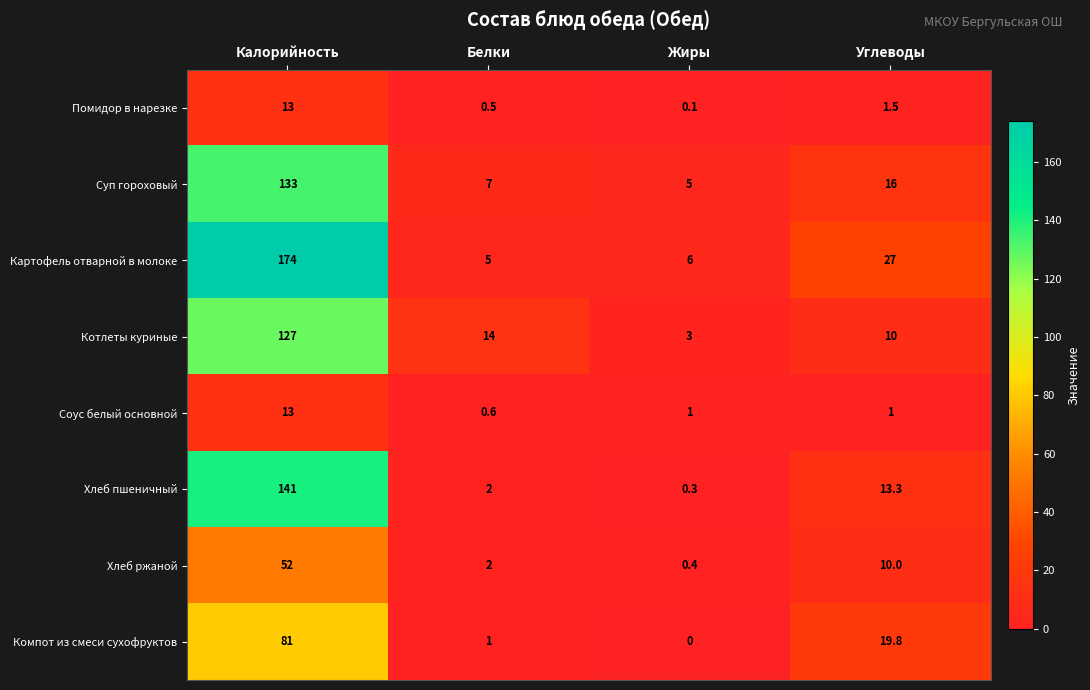

Which series has the largest total across all categories?

Картофель отварной в молоке